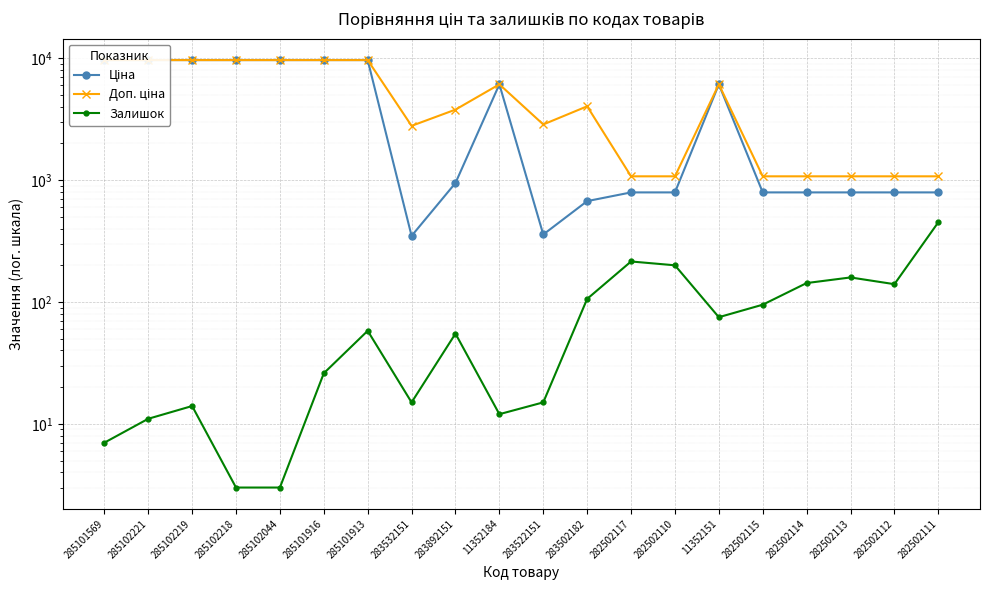

Is this an area chart (filled region under the line)?

No